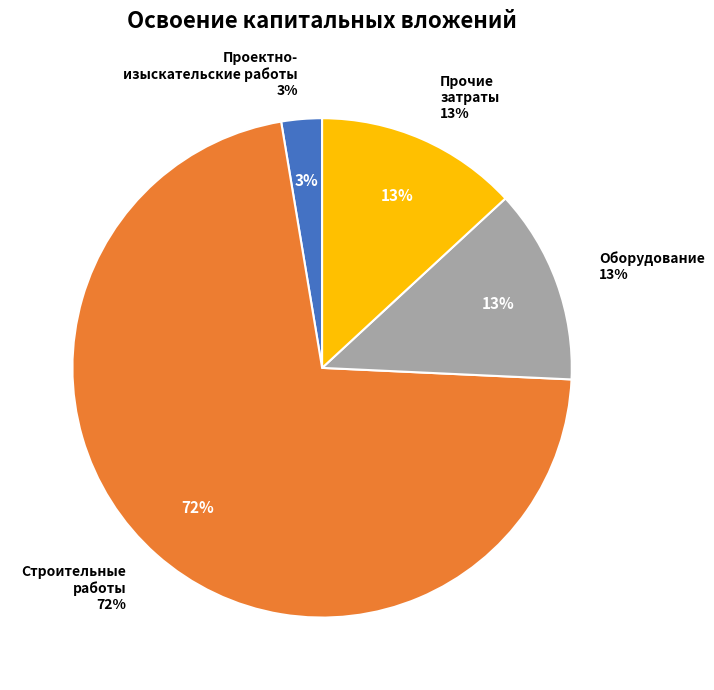

Count the number of slices in the pie.

4